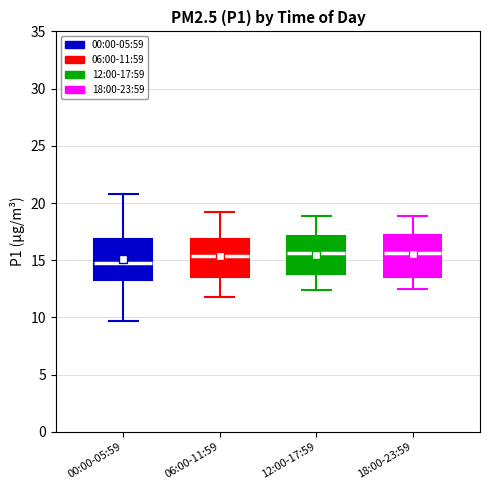

Reading left to right, transcribe this box plot: for each box, give where its median line is, the range the box spans, and where its two whiskers end, as read against the y-axis. The values are not printed on the chart, so give them approximately, as read against the axis.

00:00-05:59: median 15.0, box 13.5 to 17.0, whiskers 9.5 to 21.0
06:00-11:59: median 15.5, box 13.5 to 17.0, whiskers 12.0 to 19.0
12:00-17:59: median 15.5, box 14.0 to 17.0, whiskers 12.5 to 19.0
18:00-23:59: median 15.5, box 13.5 to 17.0, whiskers 12.5 to 19.0